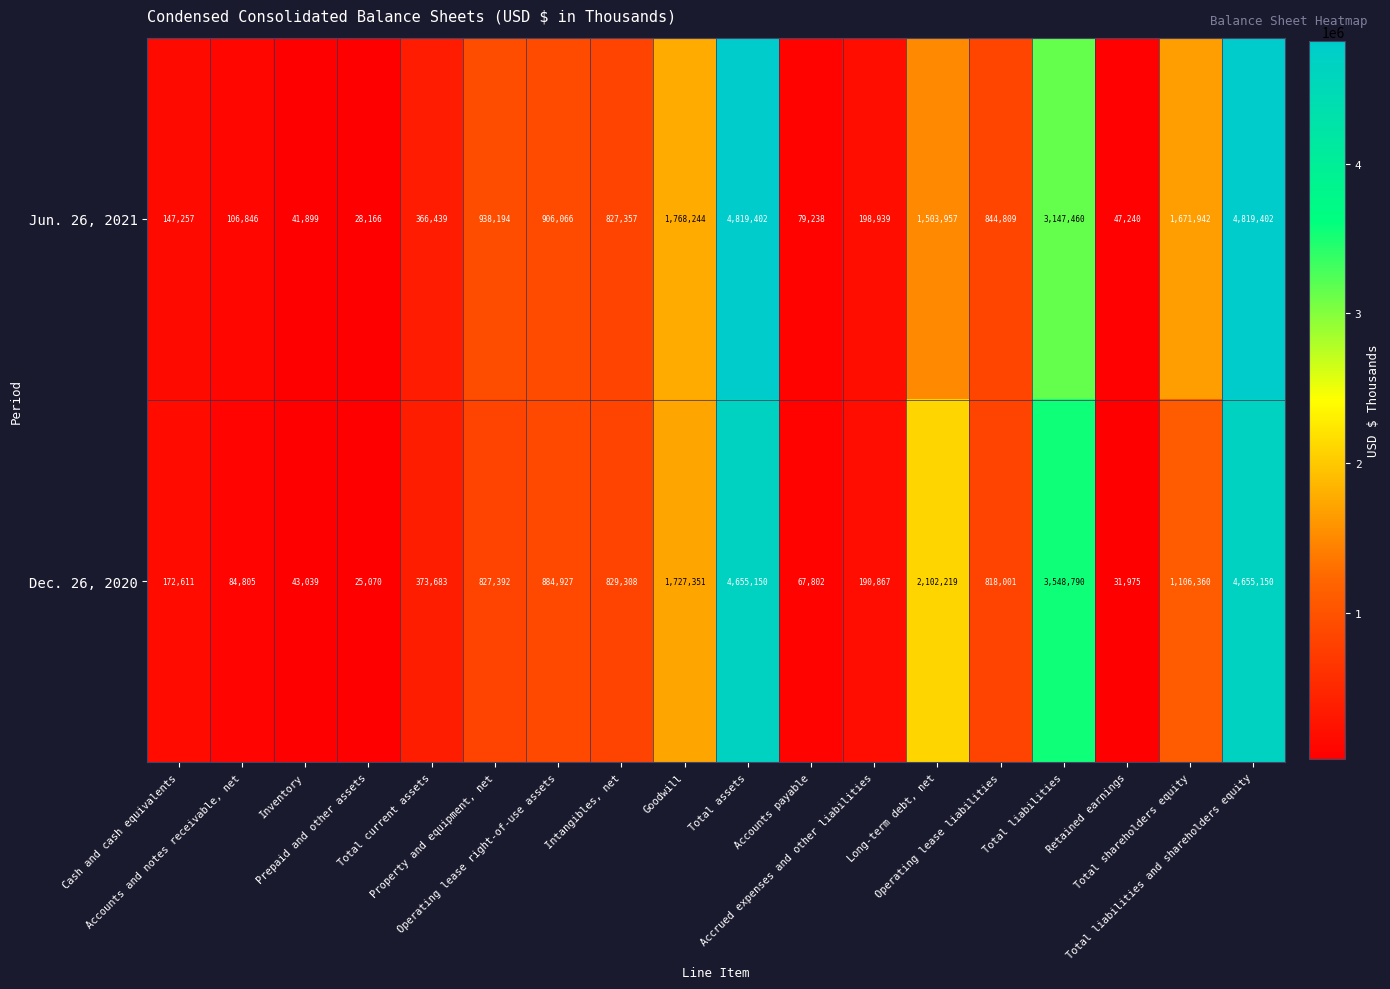

Which series has the largest total across all categories?

Jun. 26, 2021